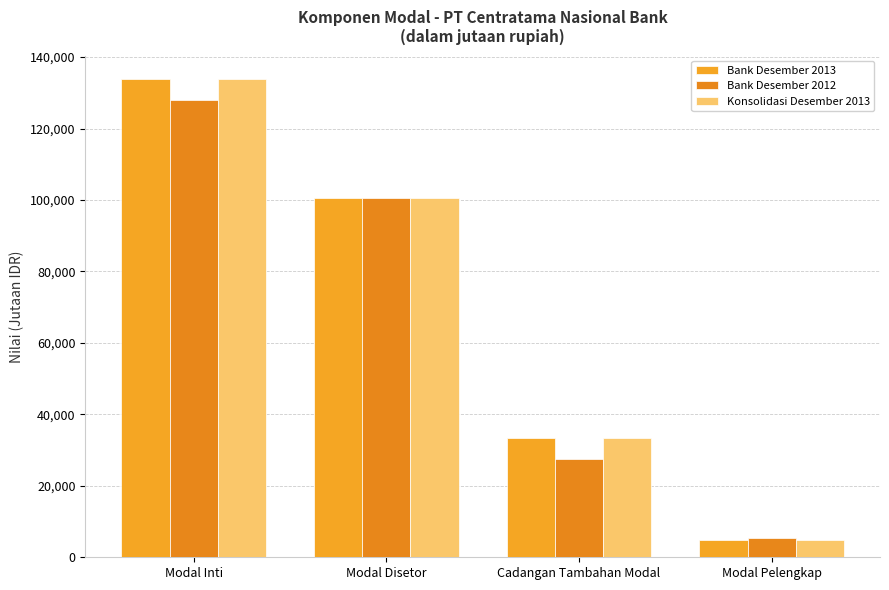

What are all the series names shown in the legend?

Bank Desember 2013, Bank Desember 2012, Konsolidasi Desember 2013